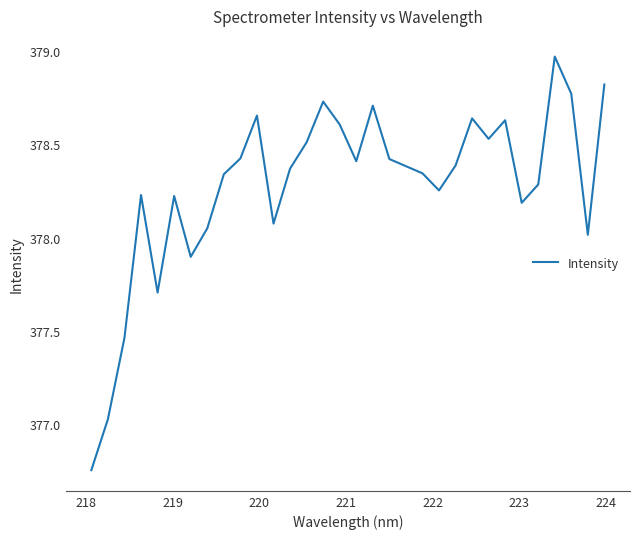

What is the difference between the maximum and minimum values?

2.2